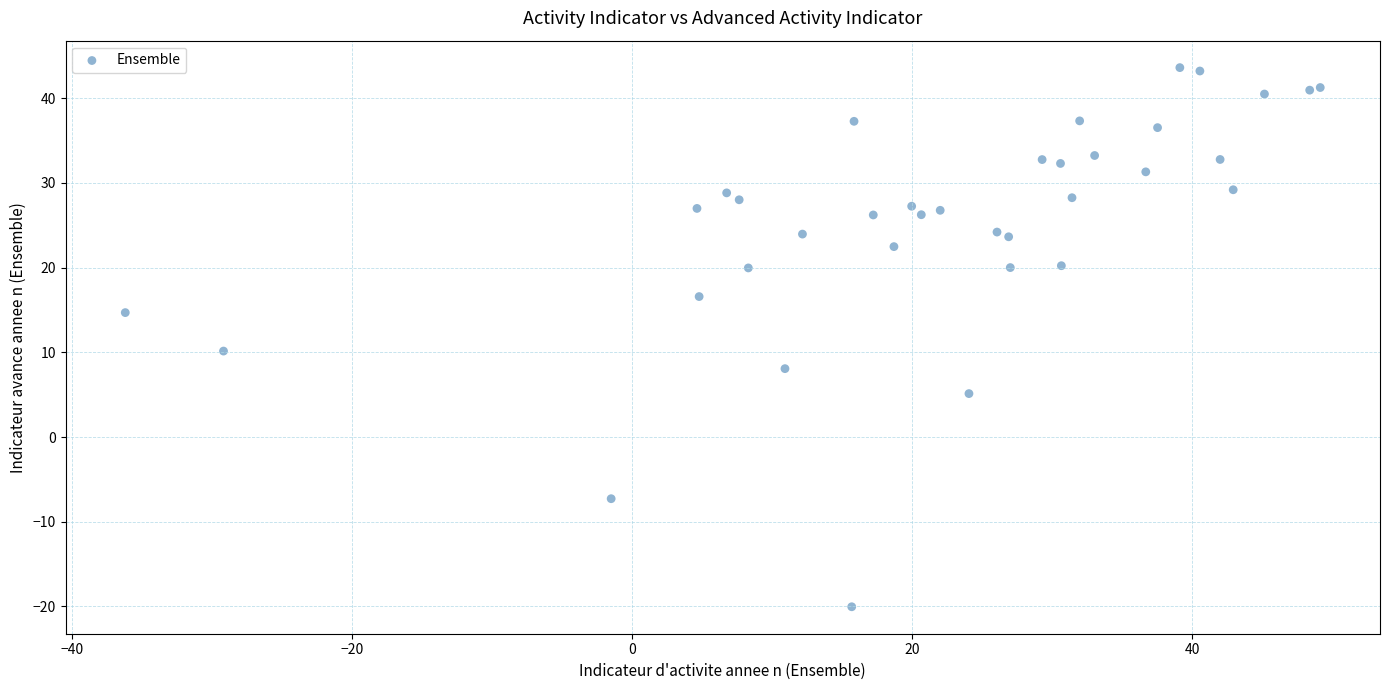

What Y value in the scatter plot is closest to 11?

10.1